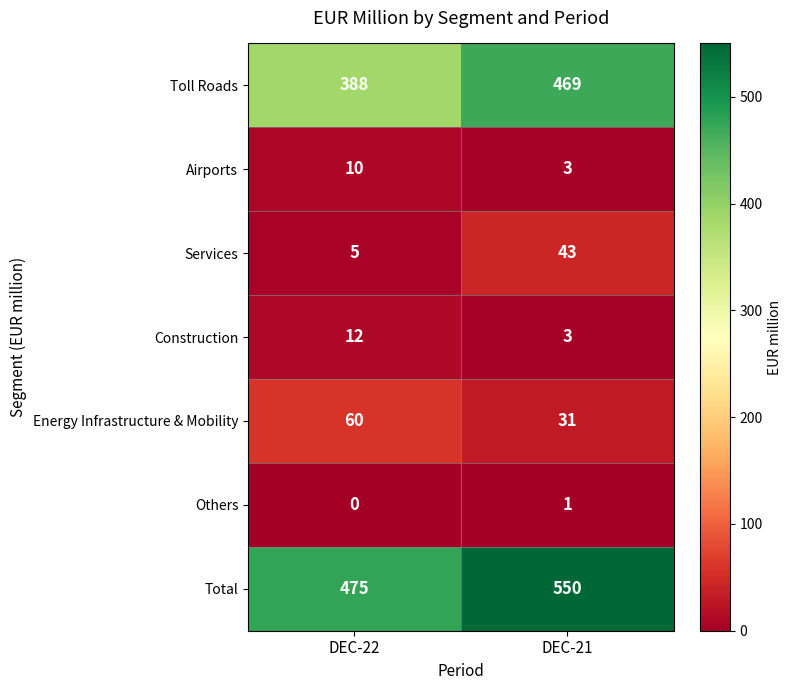

How many data points does each series have?

2